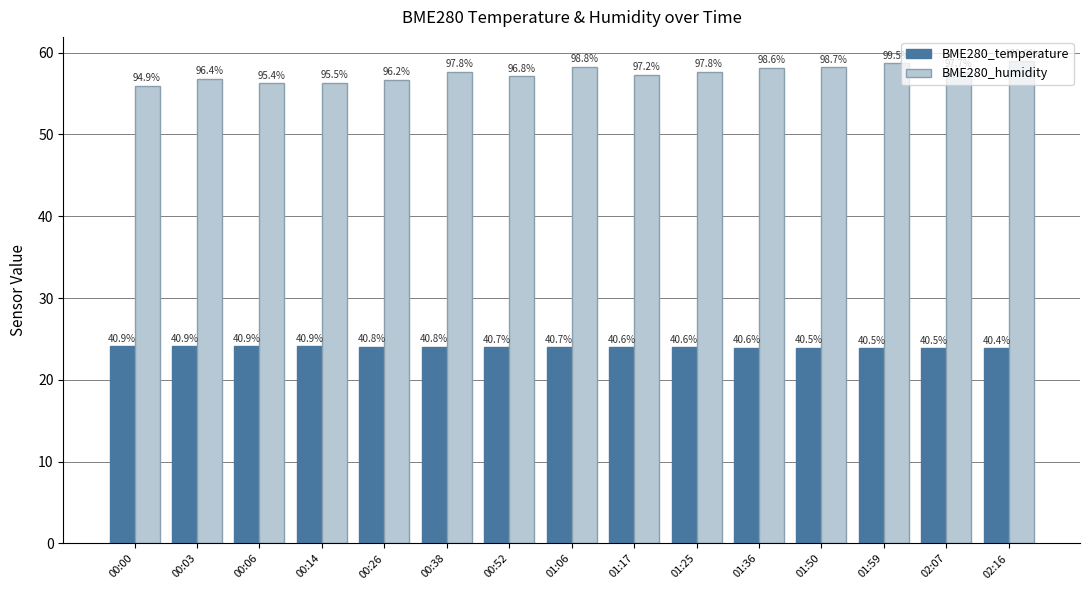

What is the label of the 10th bar from the left?

01:25